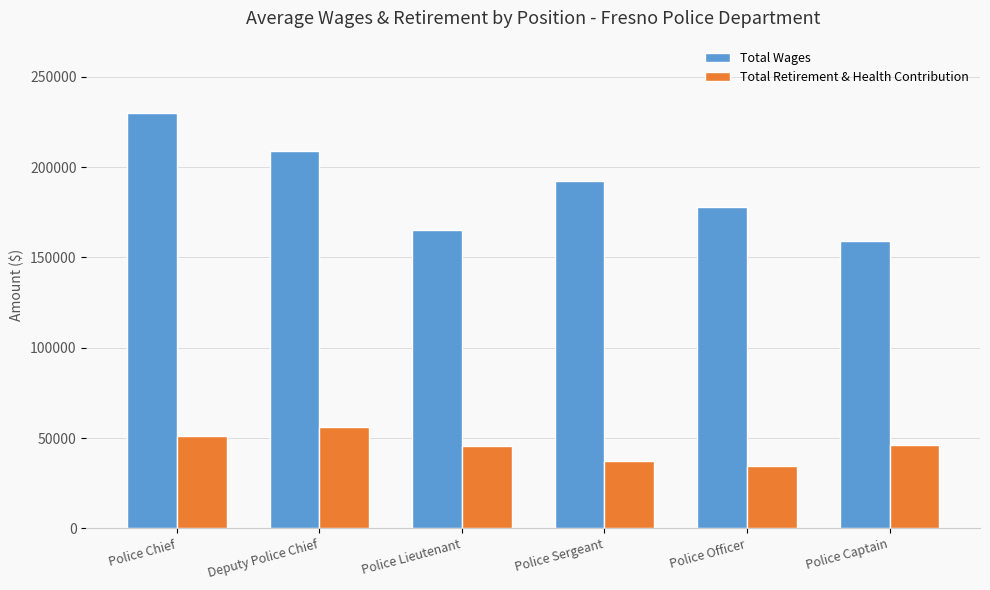

Which series has the largest range (max minus min)?

Total Wages